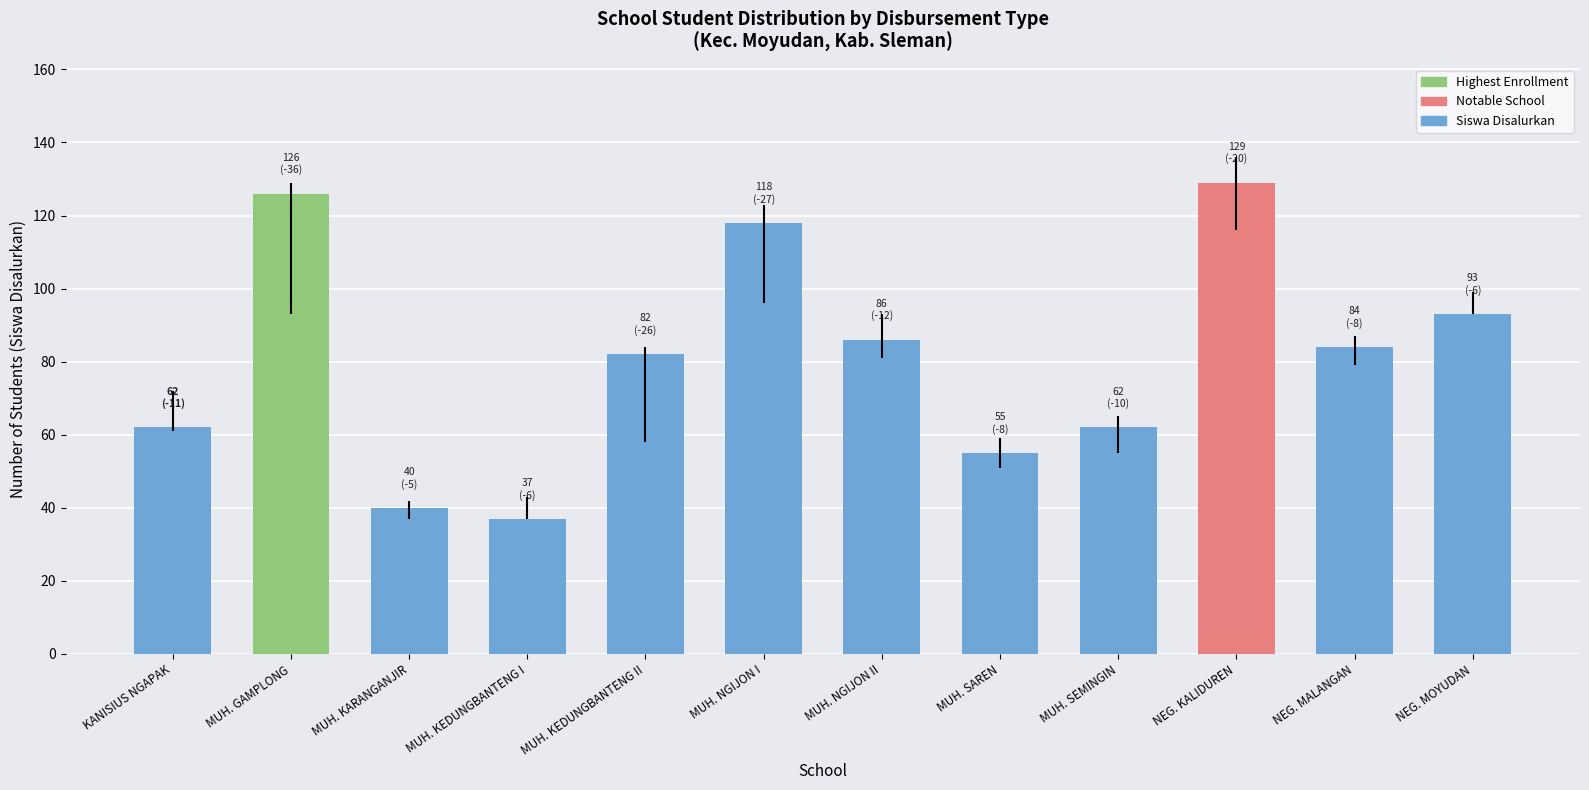

Reading left to right, what are all the values shown in this chart?

KANISIUS NGAPAK=62	MUH. GAMPLONG=126	MUH. KARANGANJIR=40	MUH. KEDUNGBANTENG I=37	MUH. KEDUNGBANTENG II=82	MUH. NGIJON I=118	MUH. NGIJON II=86	MUH. SAREN=55	MUH. SEMINGIN=62	NEG. KALIDUREN=129	NEG. MALANGAN=84	NEG. MOYUDAN=93